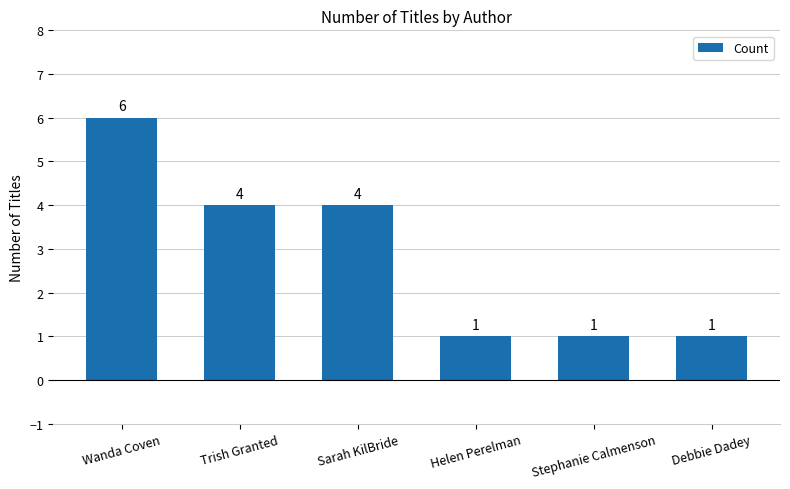

Reading left to right, what are all the values shown in this chart?

Wanda Coven=6	Trish Granted=4	Sarah KilBride=4	Helen Perelman=1	Stephanie Calmenson=1	Debbie Dadey=1